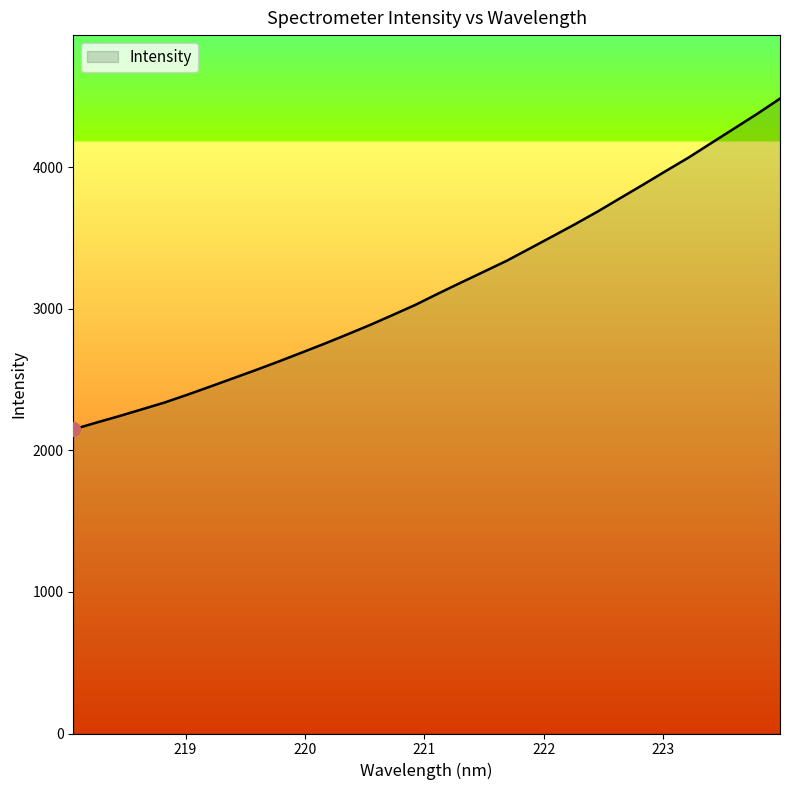

What is the difference between the maximum and minimum values?

2337.4